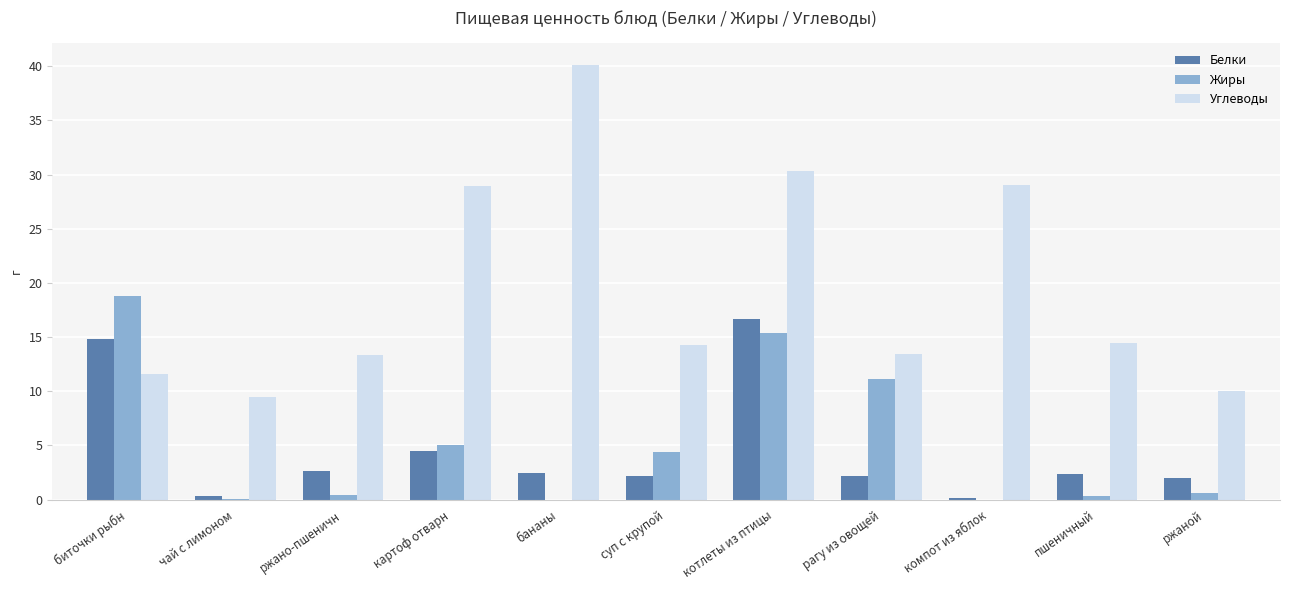

What is the sum of all Жиры values?

56.0